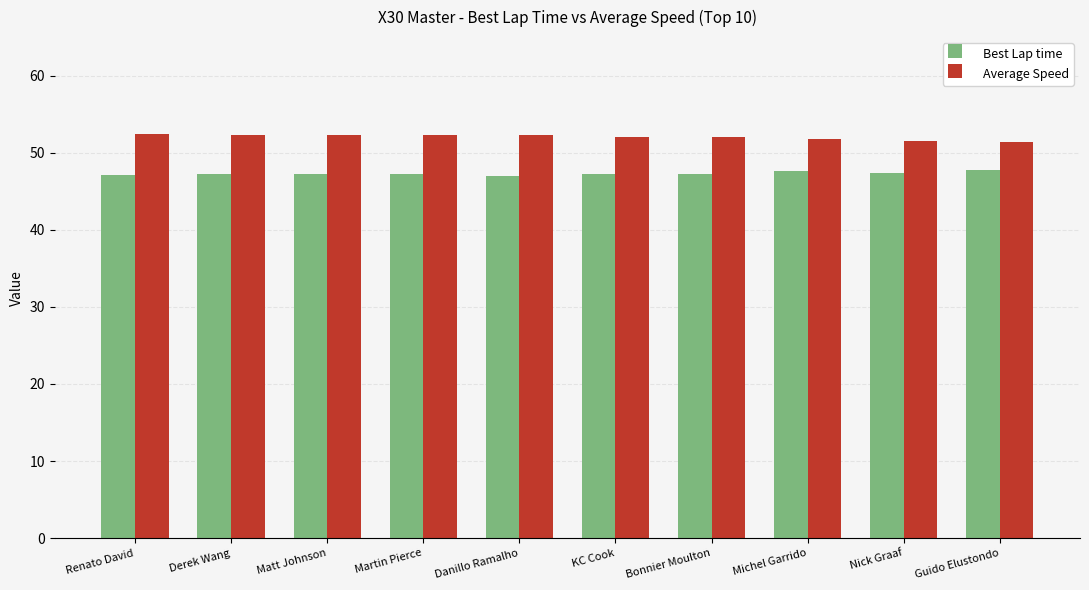

What is the label of the 1st bar from the right?

Guido Elustondo